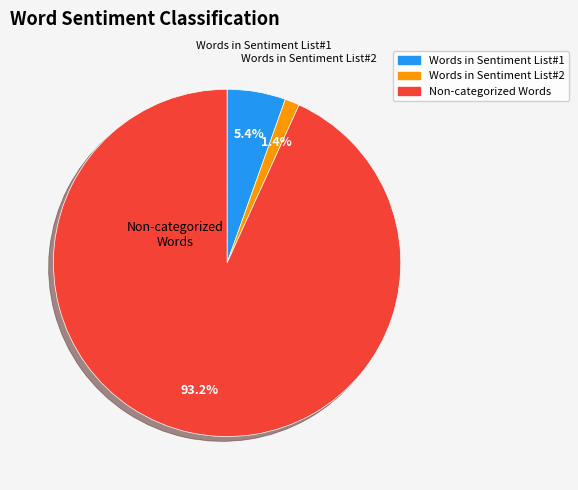

Is there any slice that represents more than half of the pie?

Yes